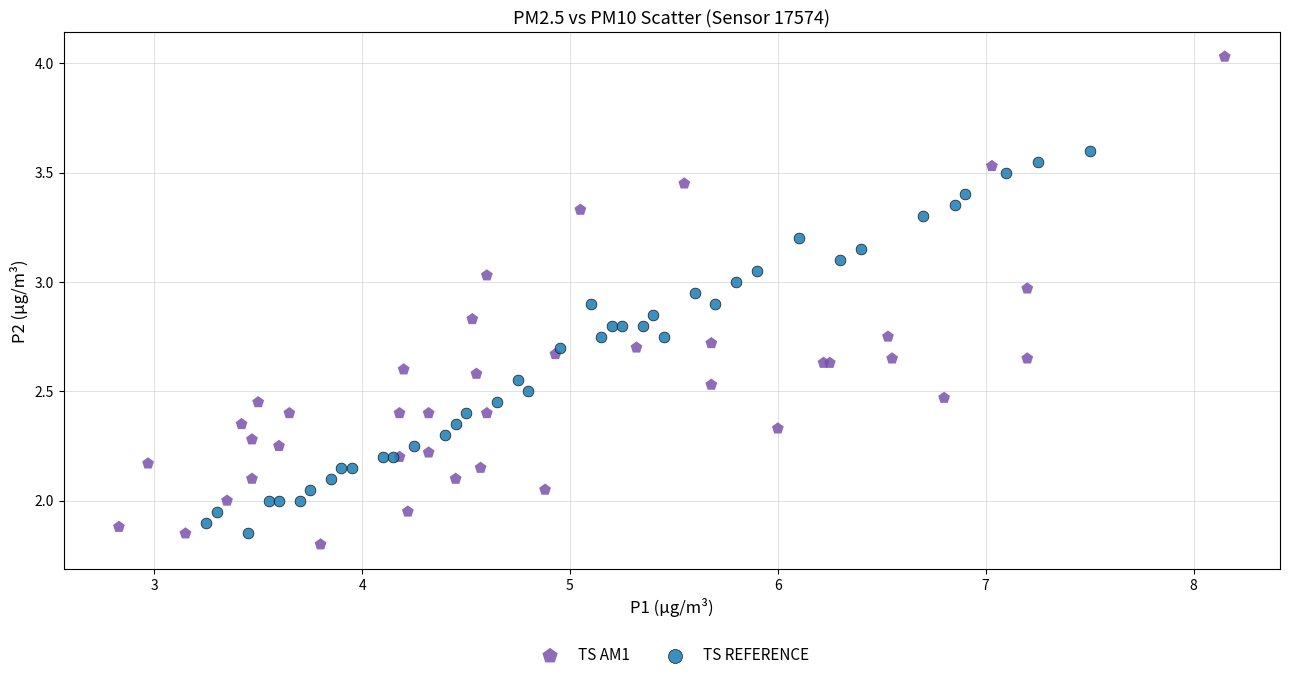

Which series has the largest Y range (max minus min)?

TS AM1